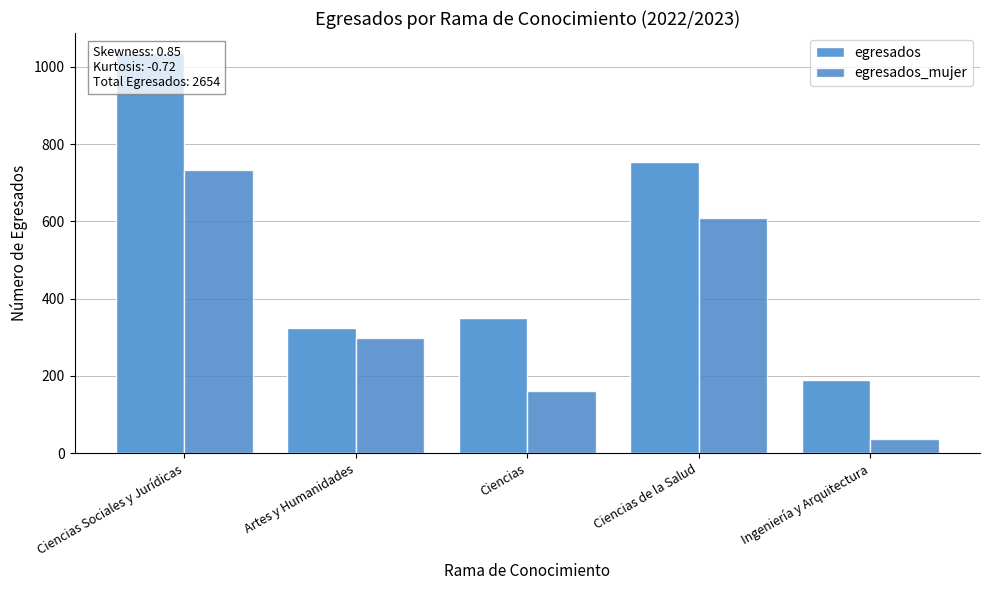

Between Artes y Humanidades and Ciencias de la Salud, which series saw the biggest shift?

egresados